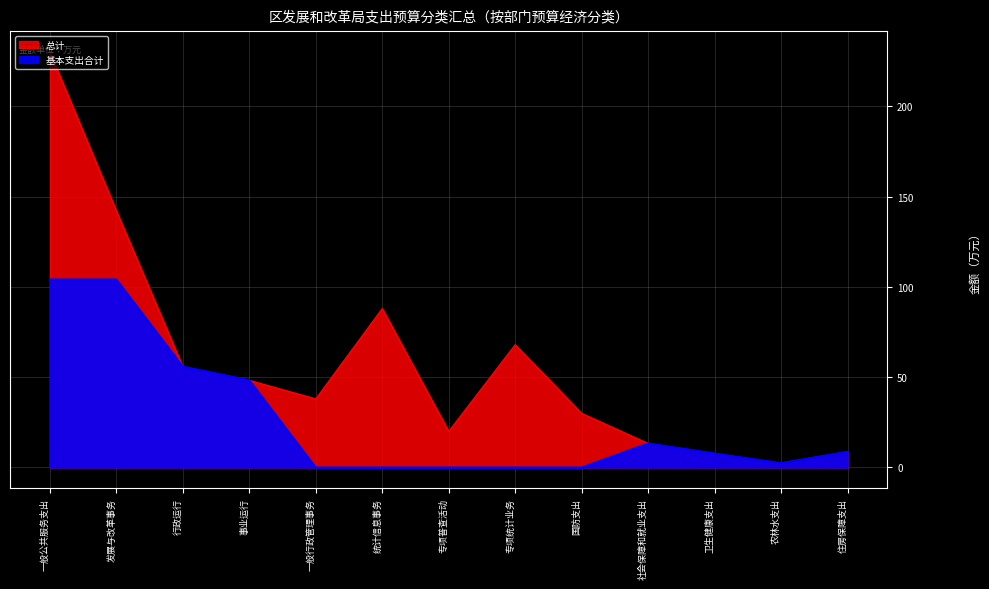

At which label does 基本支出合计 first exceed 7?

一般公共服务支出